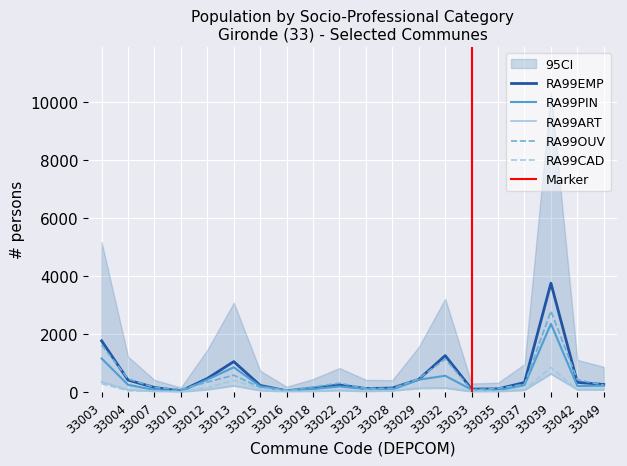

Is the value of RA99ART at 33042 greater than the value of RA99CAD at 33012?

No